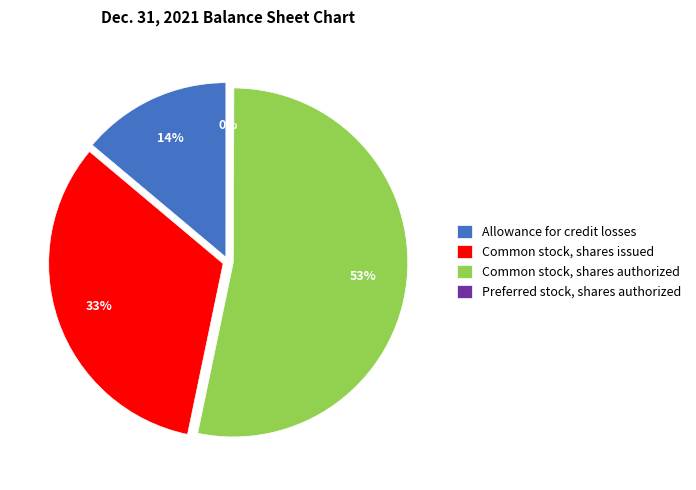

Does Common stock, shares authorized represent more than half of the total?

Yes